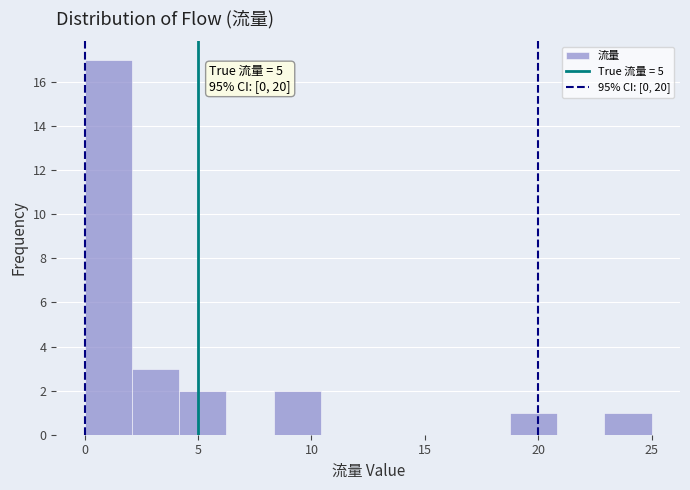

Over which range of the x-axis is the bar tallest?

0.0 to 2.0